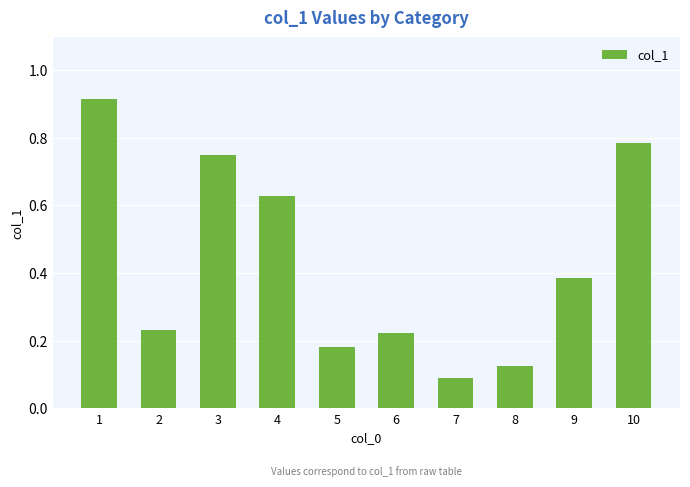

At which category does the chart reach its minimum across all series?

7